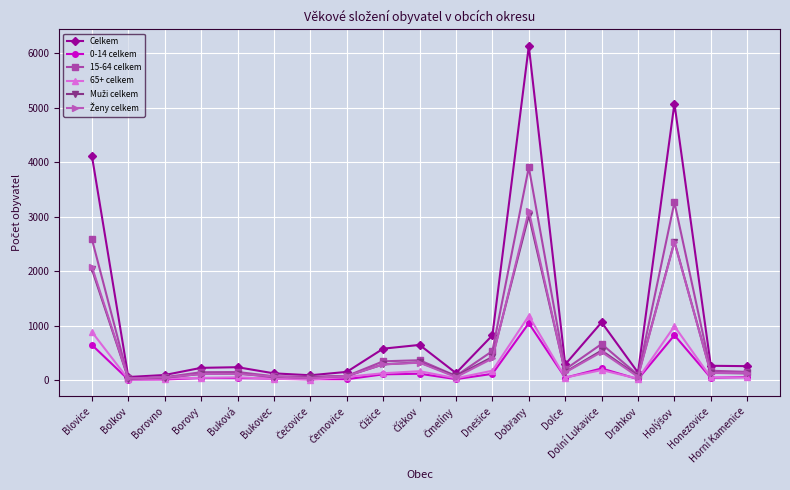

Does the chart have visible grid lines?

Yes